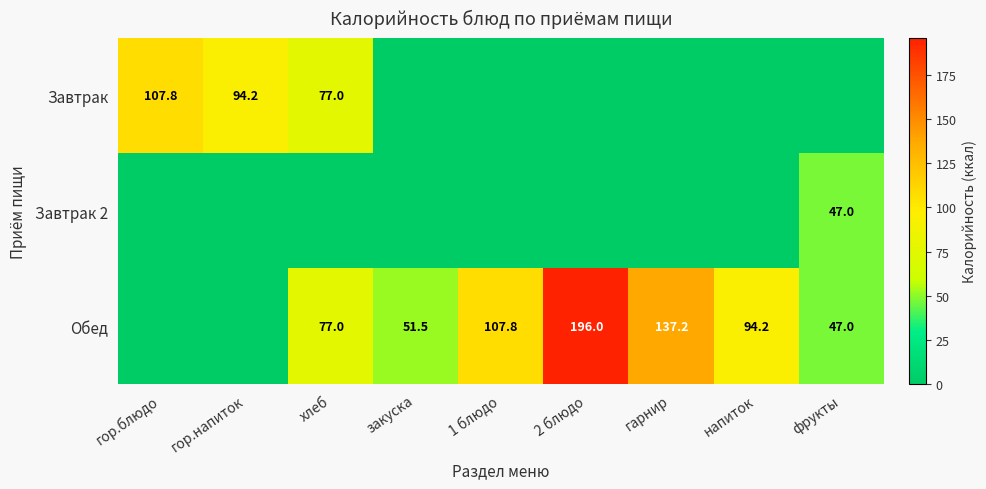

The value of Завтрак 2 at фрукты is 63.2. True or false?

False